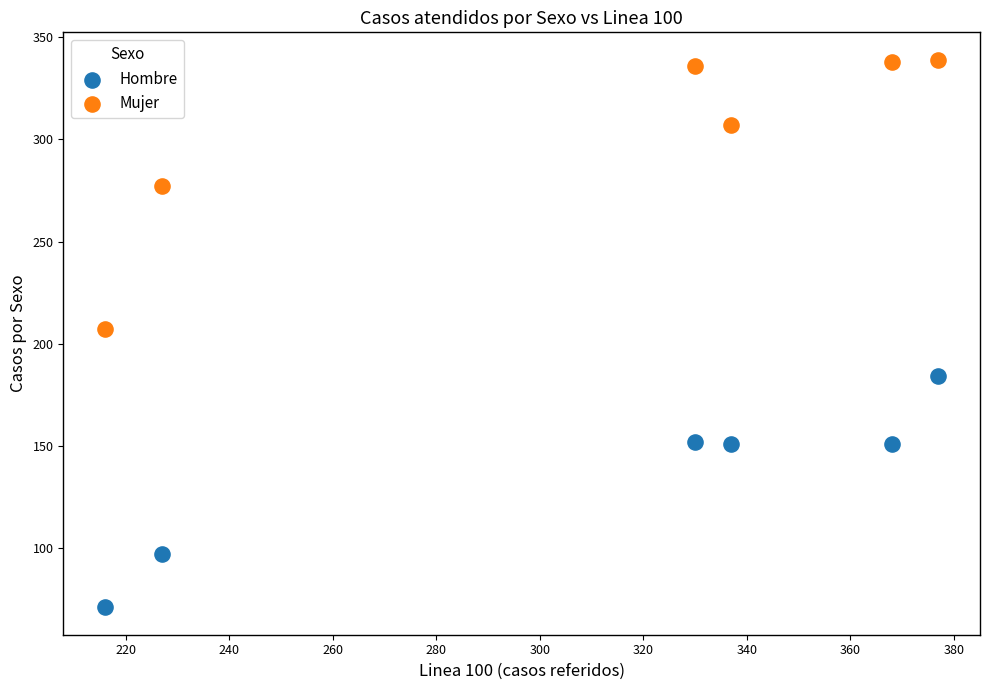

Which series has the largest Y range (max minus min)?

Mujer